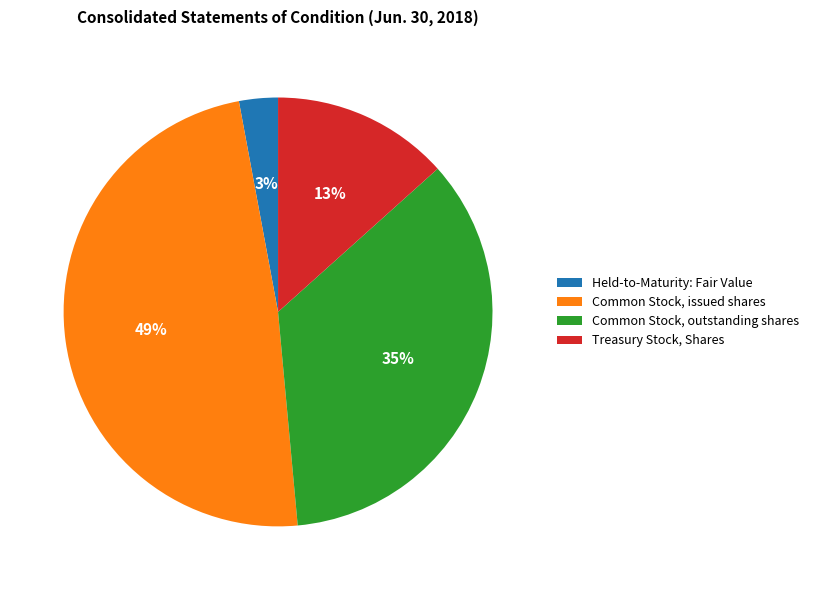

Do Held-to-Maturity: Fair Value and Common Stock, outstanding shares together represent more than half of the pie?

No